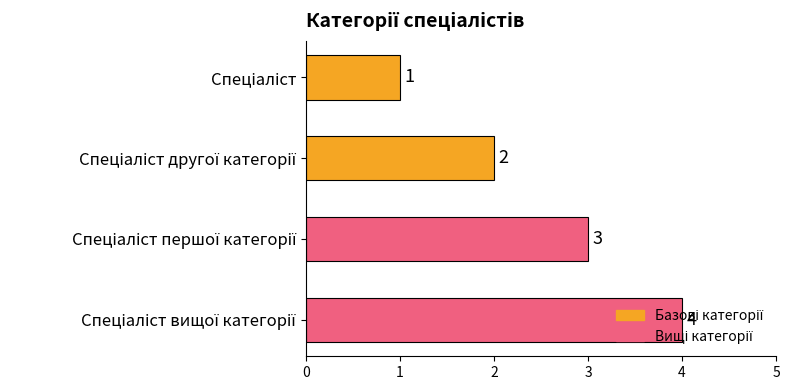

Count the values in the range 2 to 4.

3